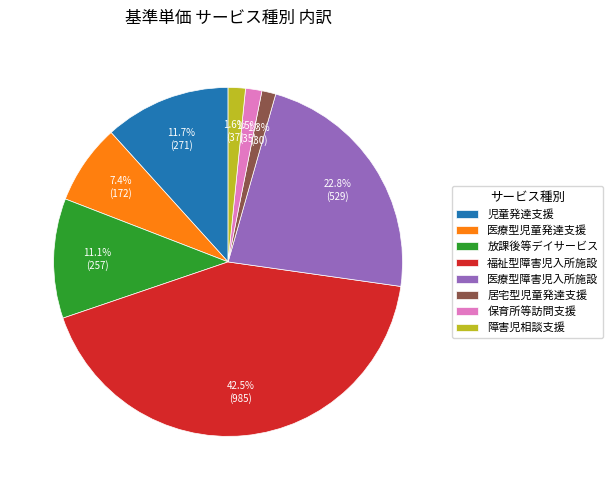

Do 障害児相談支援 and 福祉型障害児入所施設 together represent more than half of the pie?

No